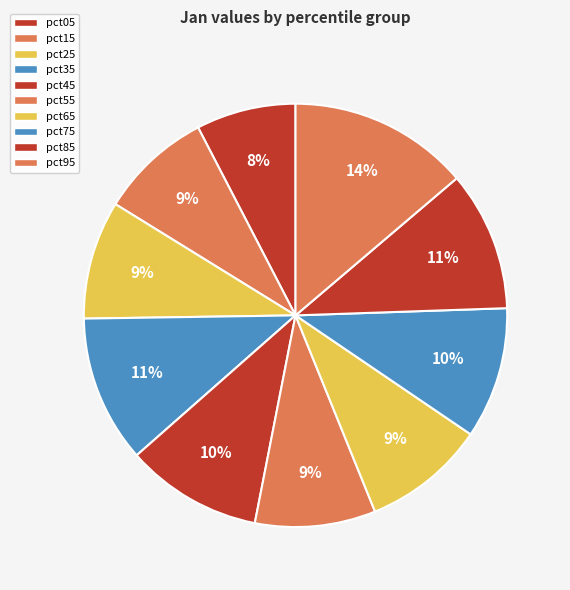

What is the total percentage of pct65 and pct85?

20.0%